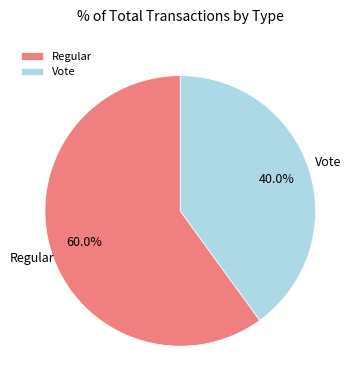

Is there any slice that represents more than half of the pie?

Yes